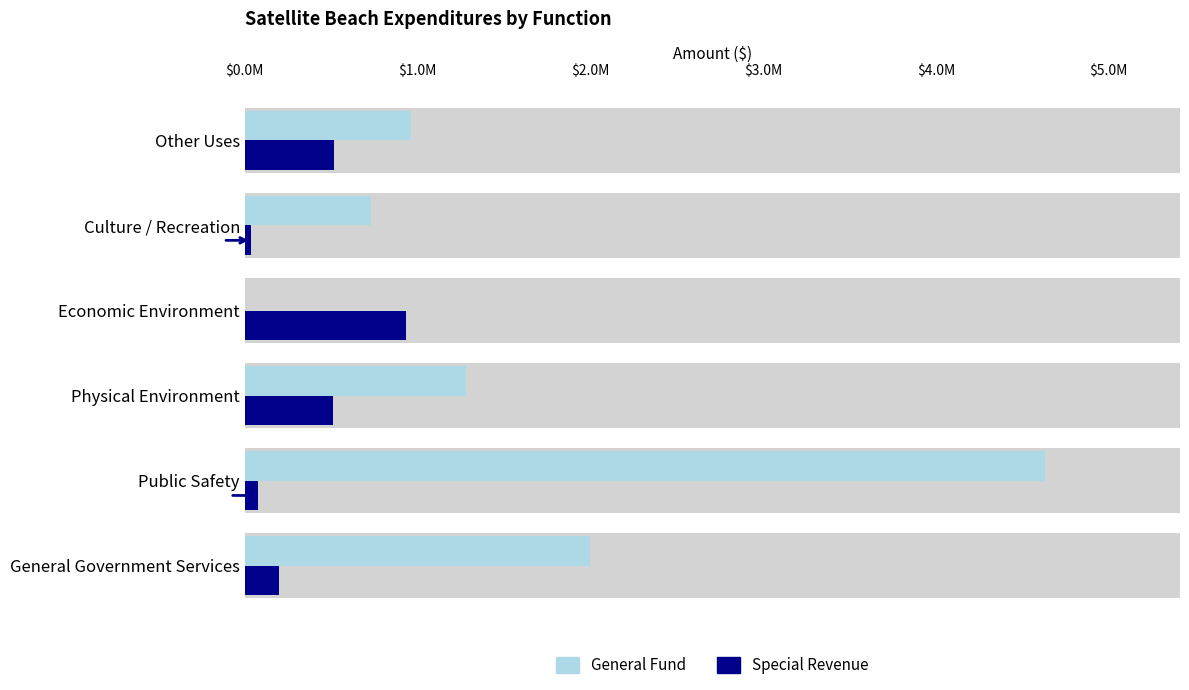

What is the value of the General Fund bar at the 2nd from the left?

4629365